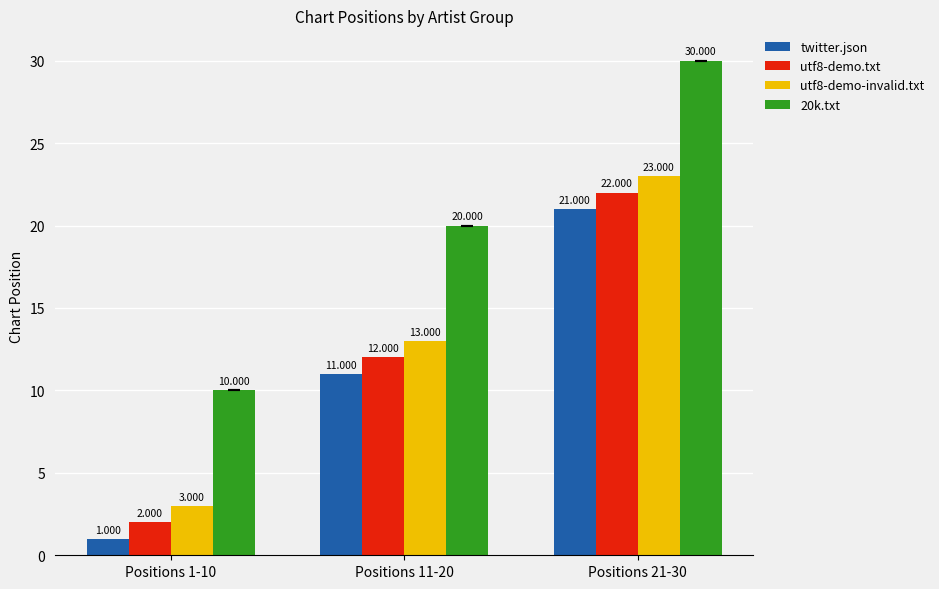

The value of utf8-demo-invalid.txt at Positions 11-20 is 6. True or false?

False